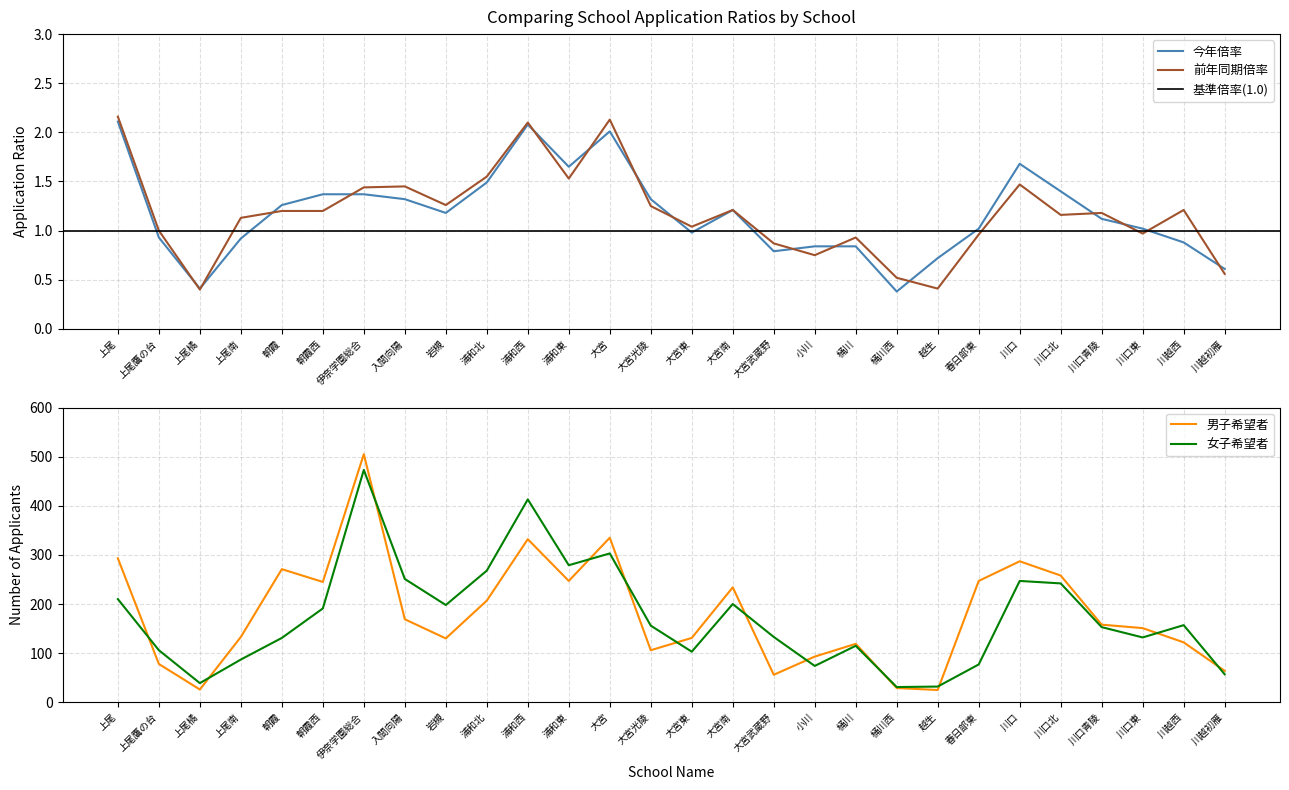

Is it true that 前年同期倍率 equals 2.1 at 大宮?

True